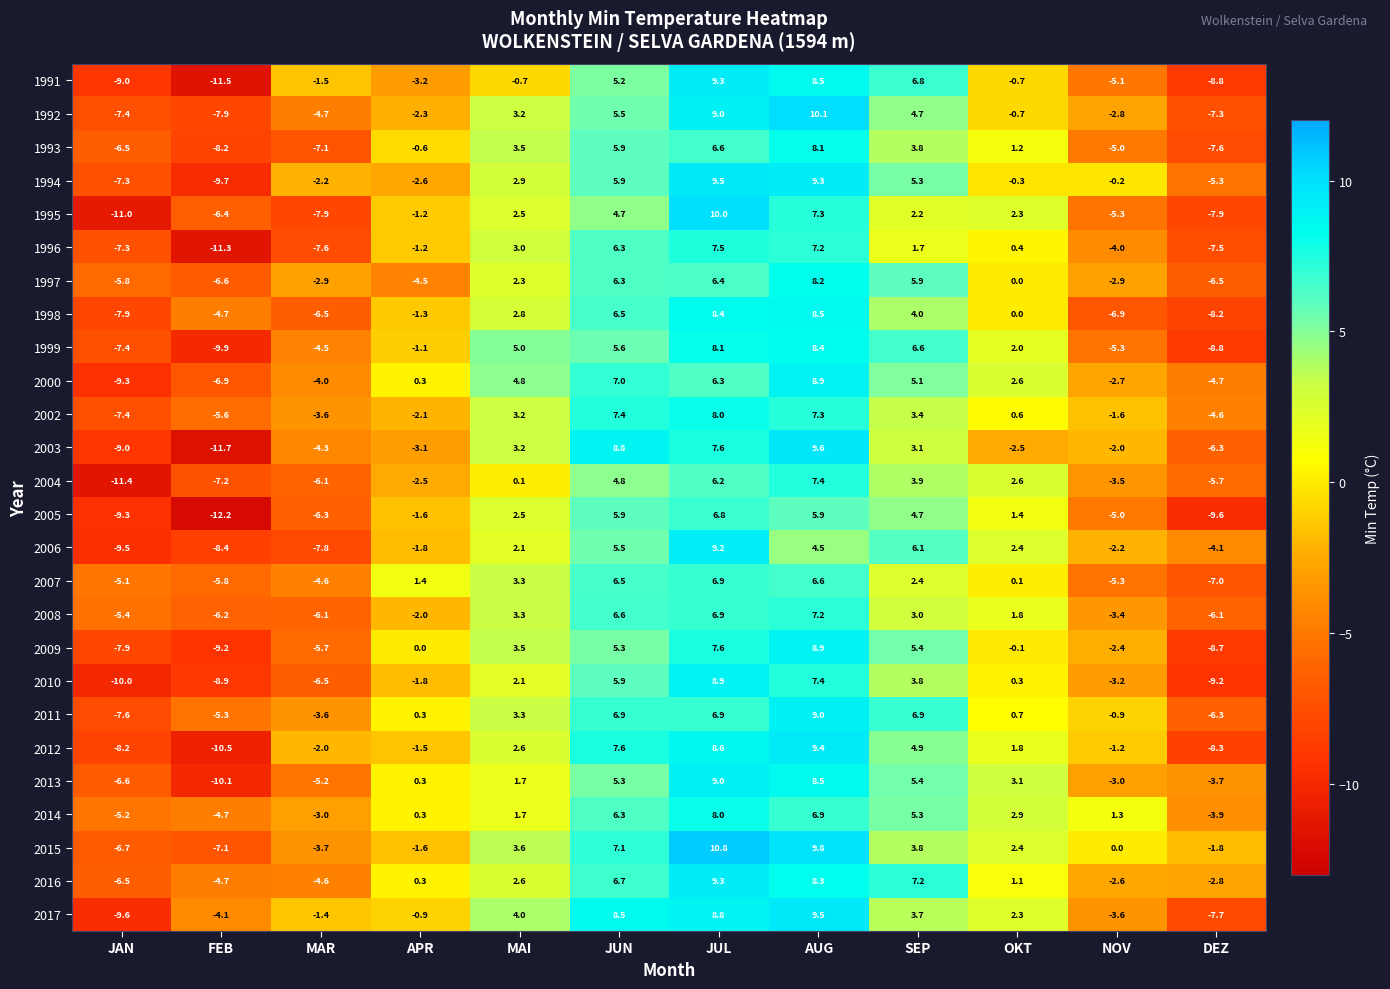

What is the spread (max minus min) of values at JUN?

4.1